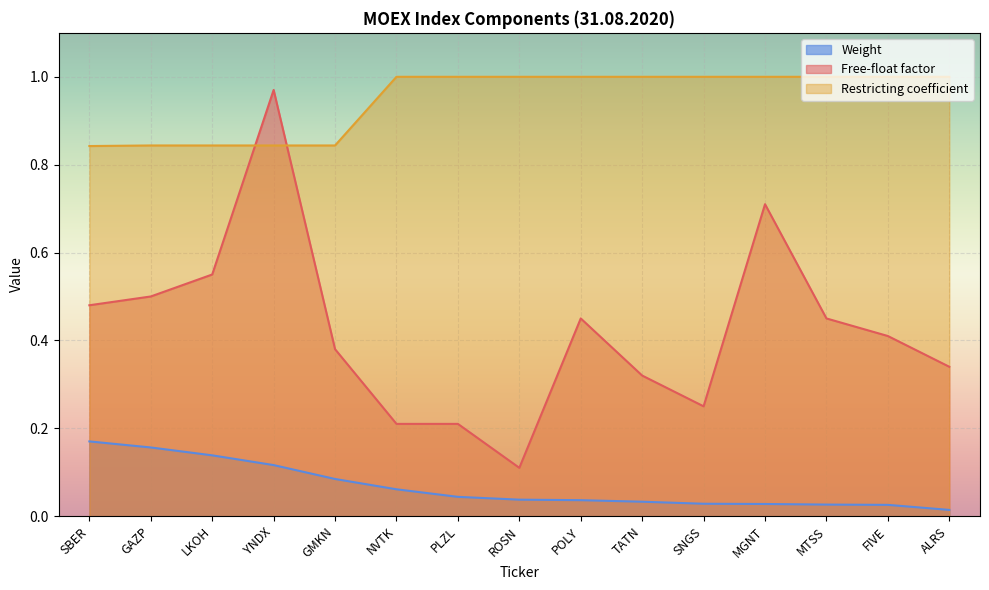

Between MGNT and MTSS, which is larger?

MGNT